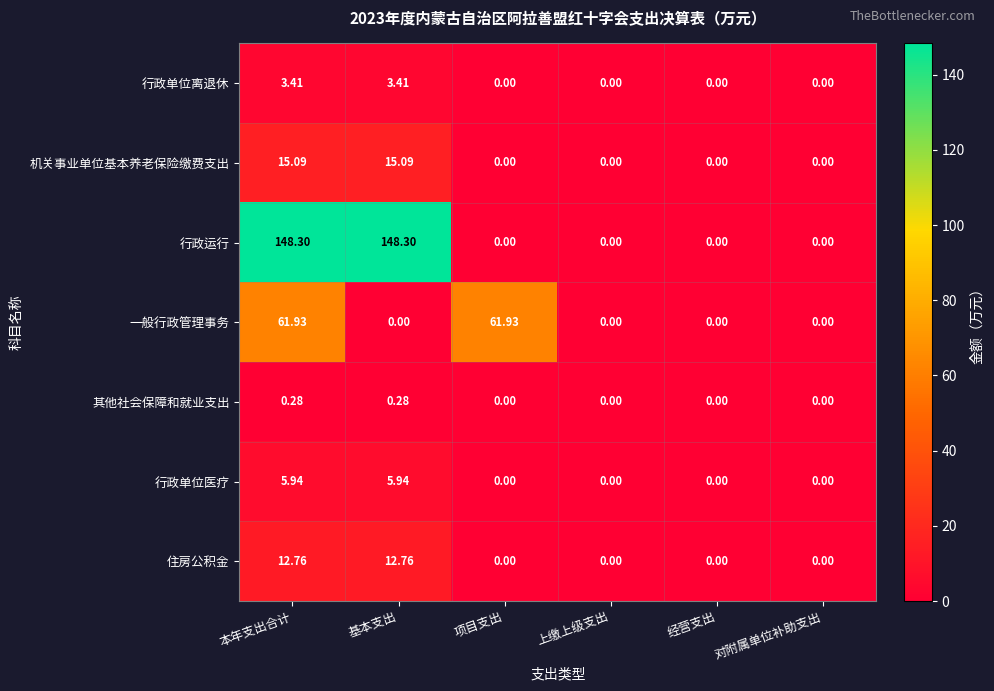

Between 本年支出合计 and 项目支出, which series saw the biggest shift?

行政运行